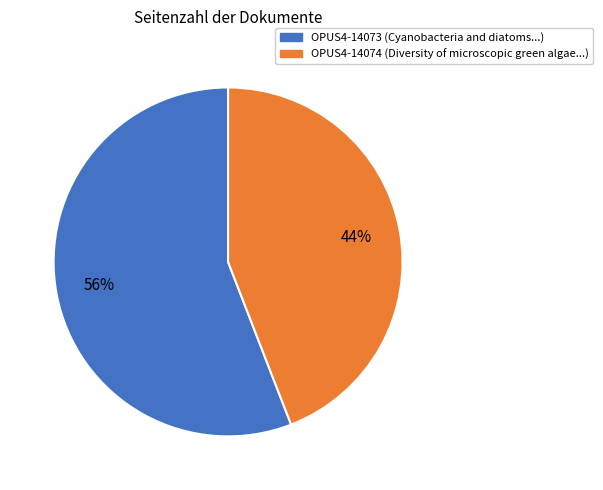

Does OPUS4-14074 represent more than half of the total?

No